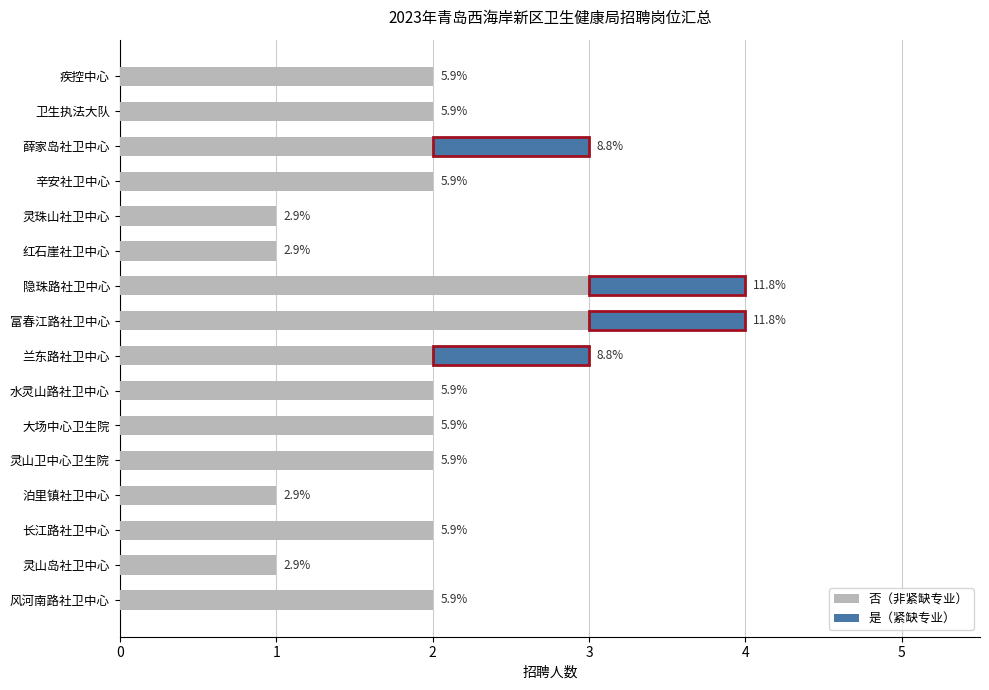

What is the value of the 否（非紧缺专业） bar at the 11th from the left?

2